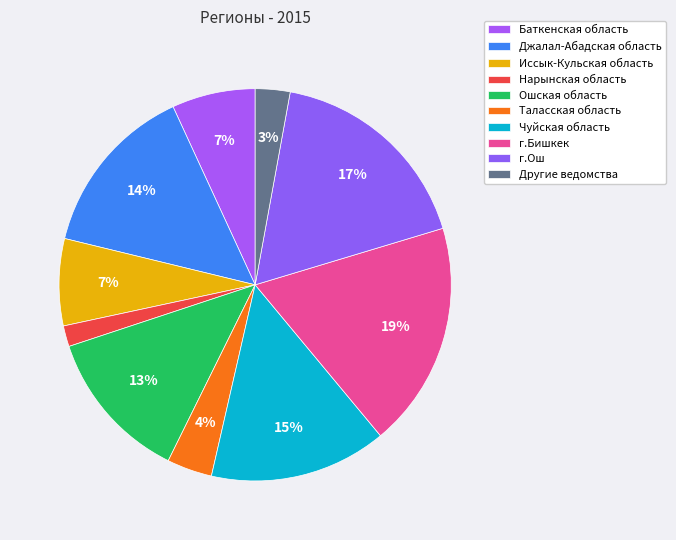

How many slices are in this pie chart?

10